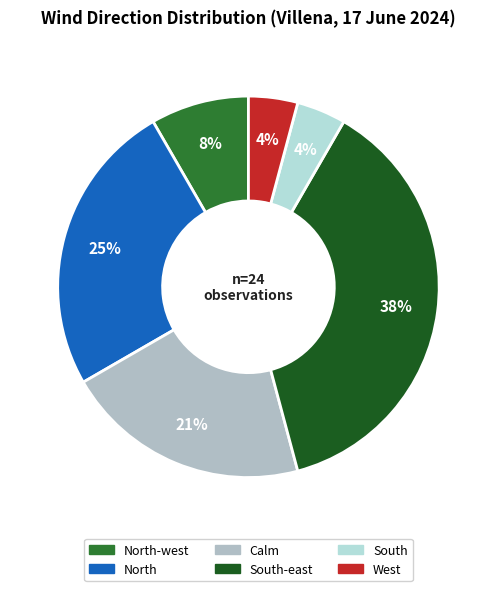

Count the number of slices in the pie.

6